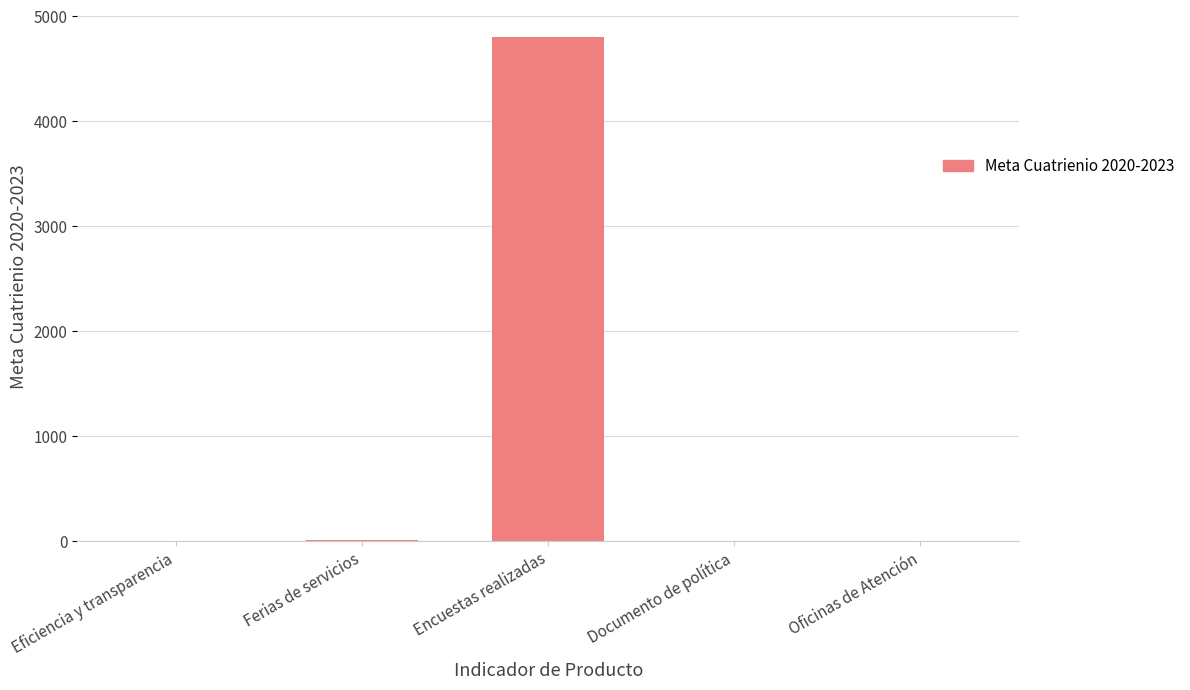

Count the number of categories in the chart.

5